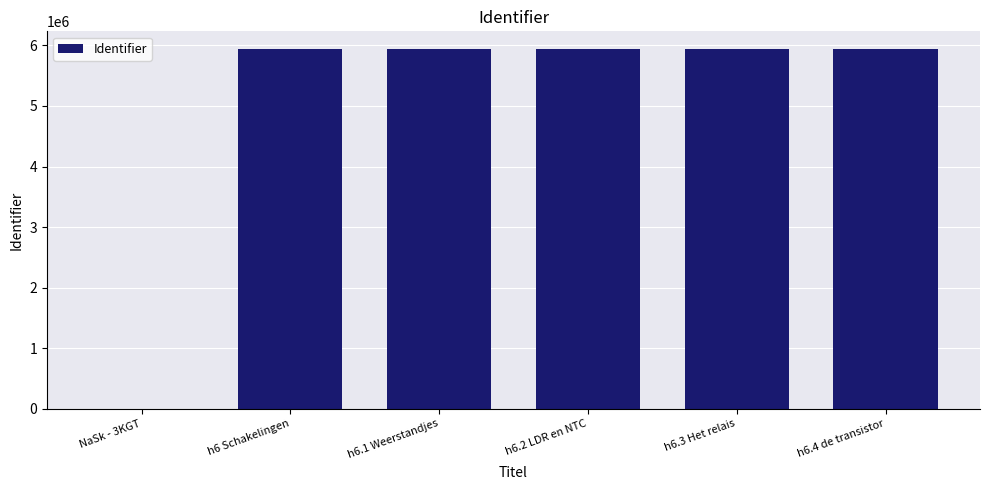

What is the change in value from NaSk - 3KGT to h6.3 Het relais?

+5935894